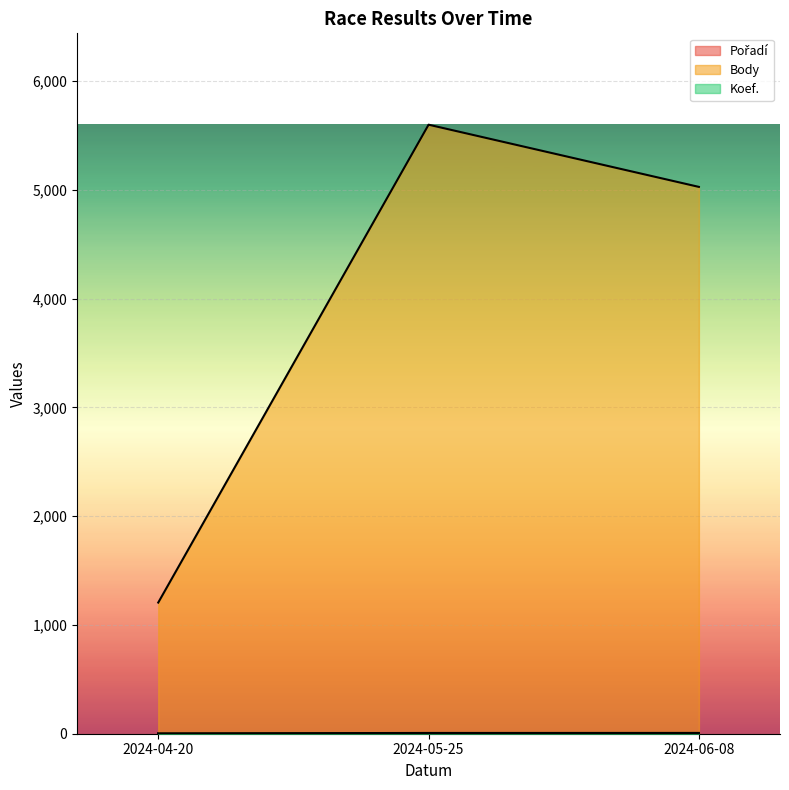

True or false: Koef. has a value of 7 at 2024-06-08.

True